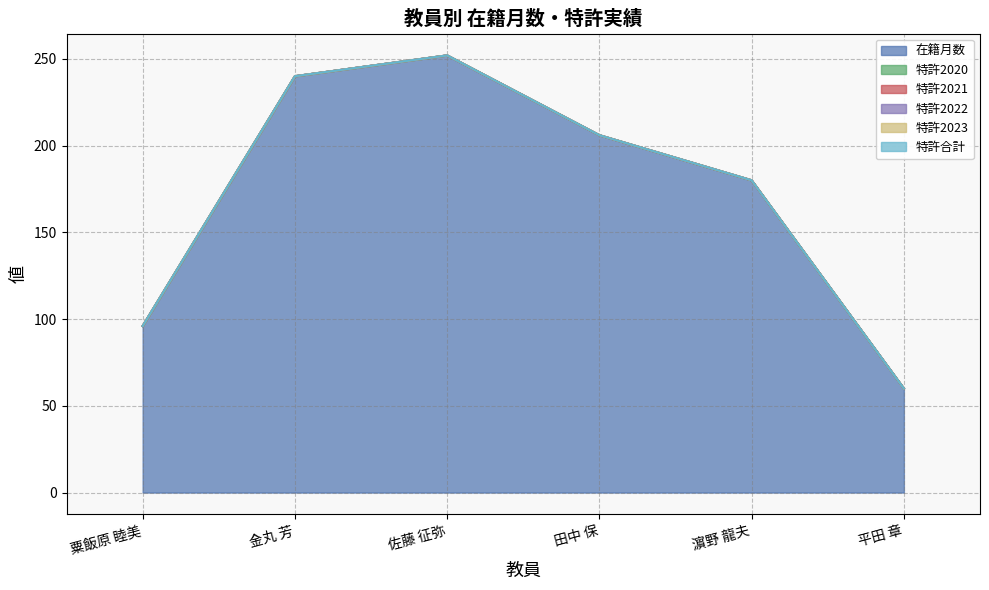

Which series has the largest total across all categories?

在籍月数